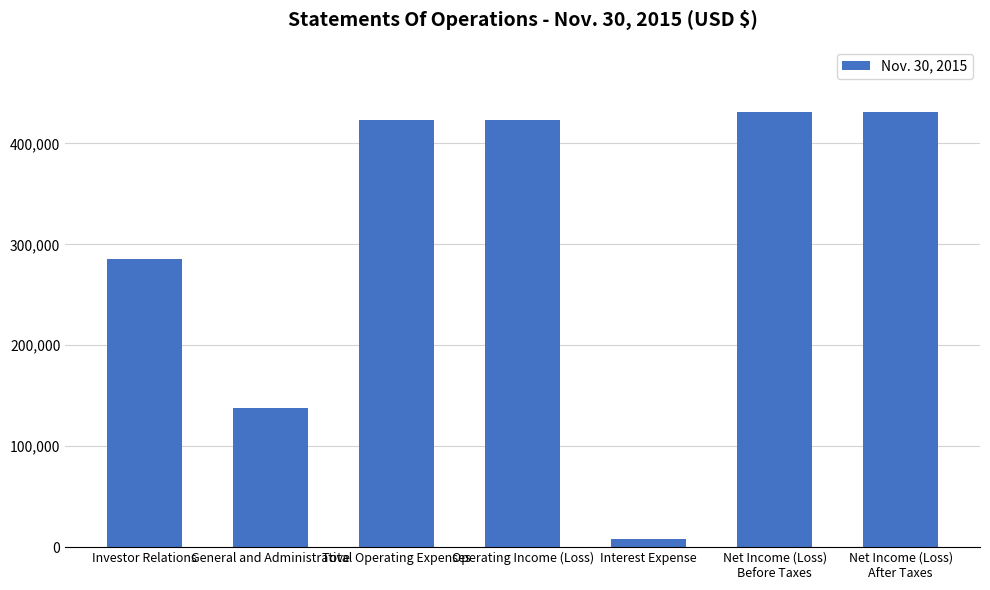

Reading right to left, what are all the values shown in this chart?

431027	431027	8313	422714	422714	137714	285000